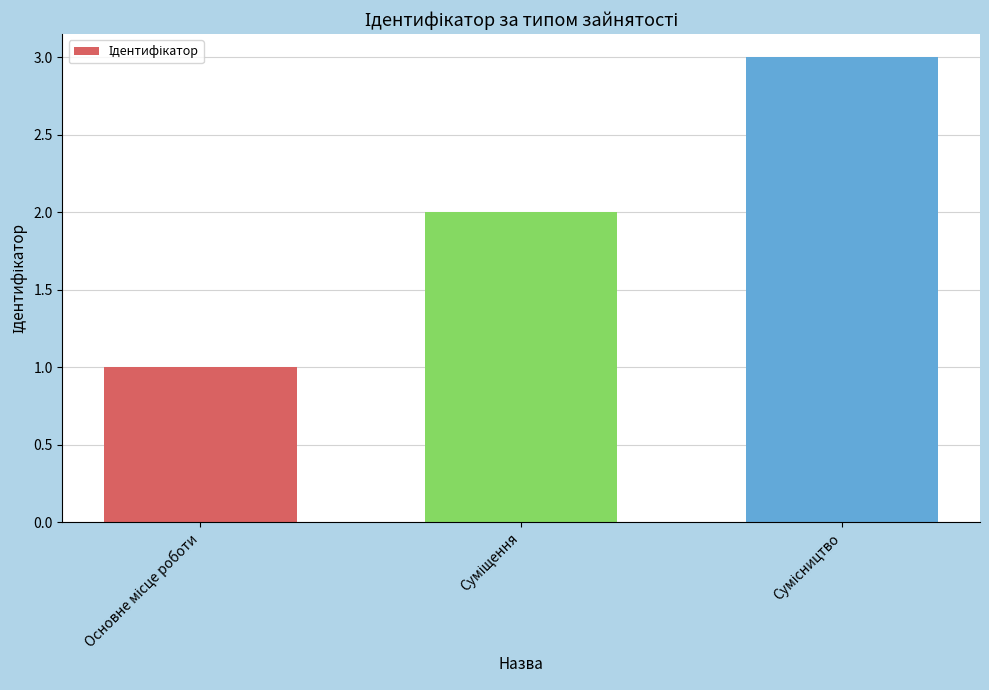

How many series are shown in this chart?

1